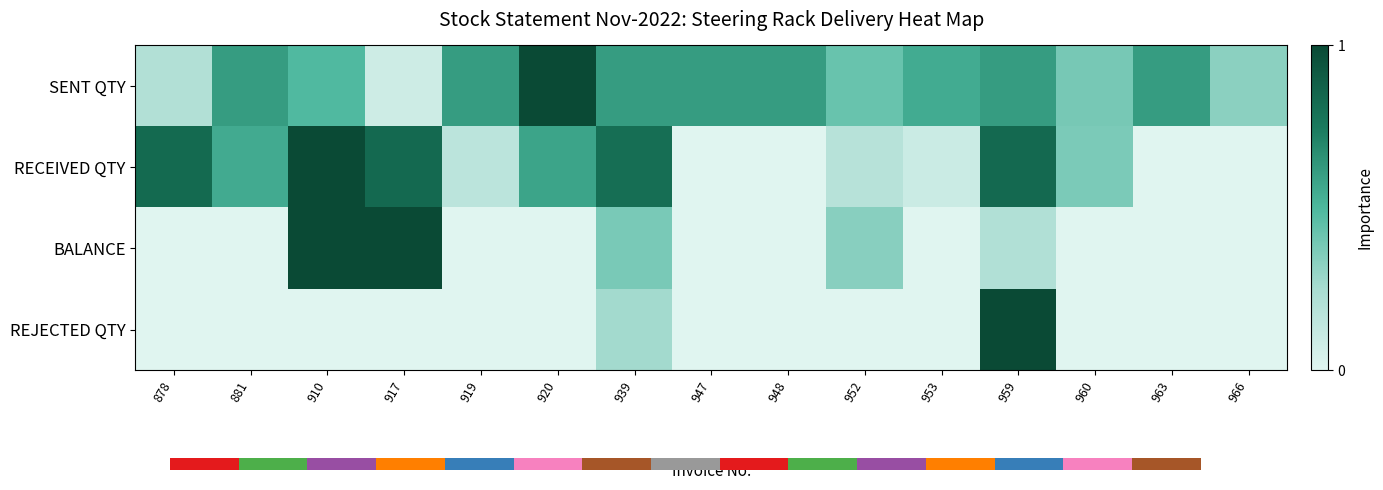

Rank the series by their maximum value, from lowest to highest.

SENT QTY, RECEIVED QTY, BALANCE, REJECTED QTY